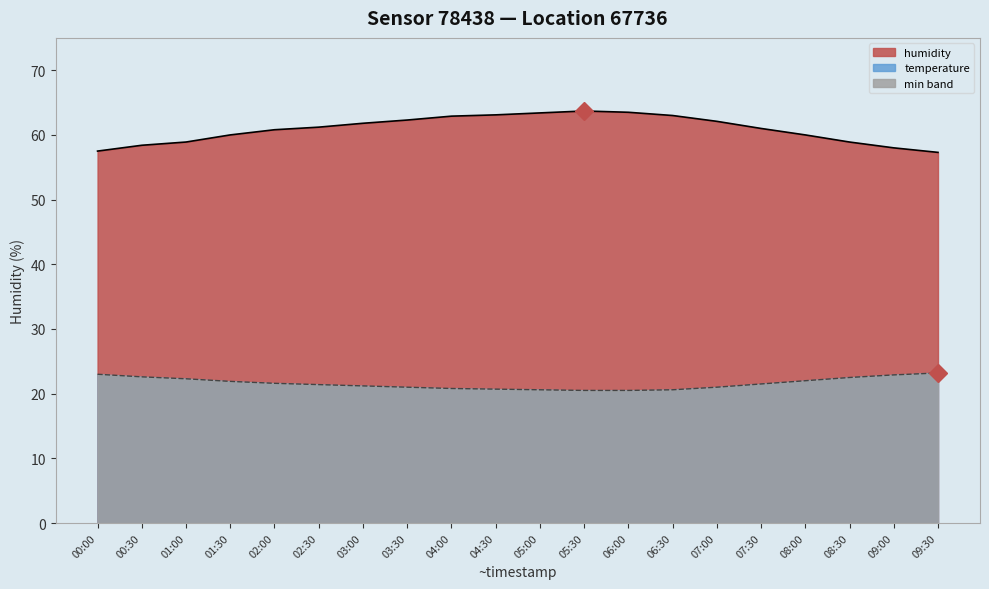

Which category has the highest value across all series?

05:30